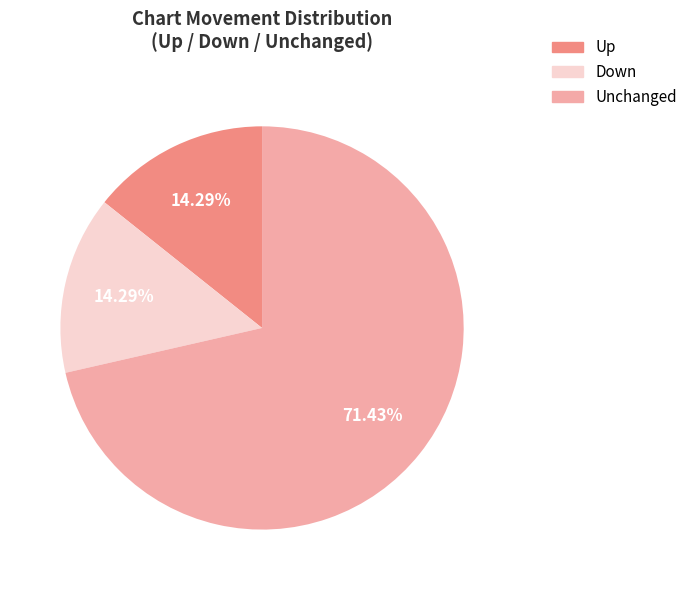

Is there any slice that represents more than half of the pie?

Yes